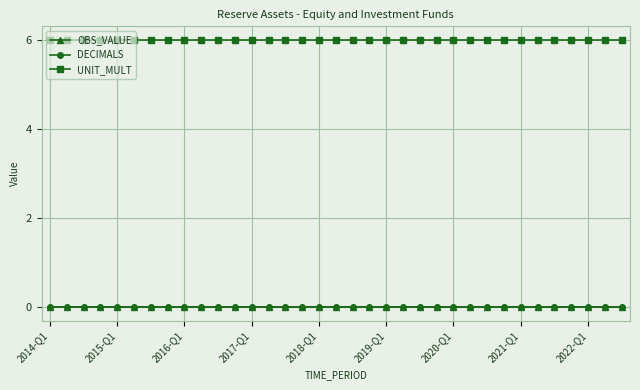

Does the chart have visible grid lines?

Yes